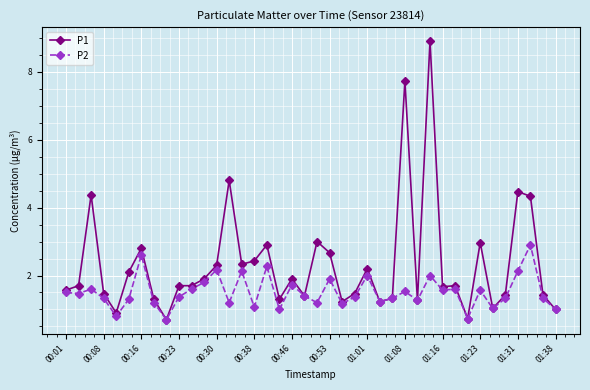

Rank the series by their average value, from highest to lowest.

P1, P2